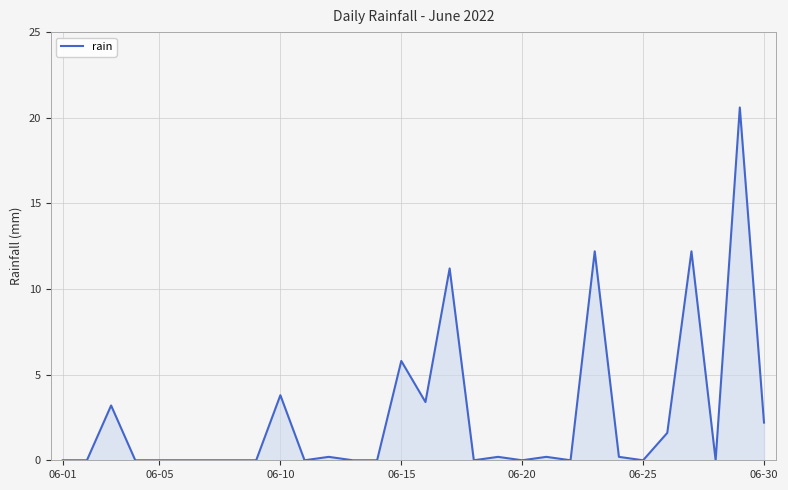

How many lines are shown in the chart?

1